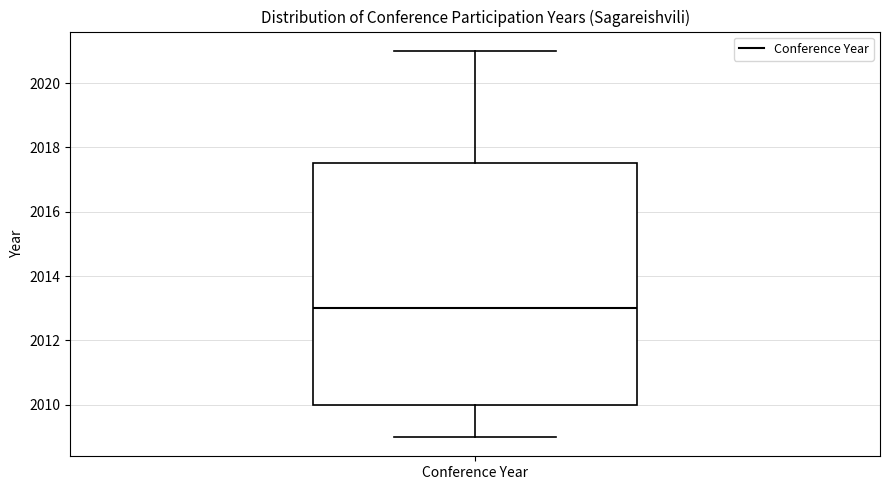

Transcribe this box plot: give where the median line is, the range the box spans, and where the two whiskers end, as read against the y-axis. The values are not printed on the chart, so give them approximately, as read against the axis.

median 2013.0, box 2010.0 to 2017.6, whiskers 2009.0 to 2021.0